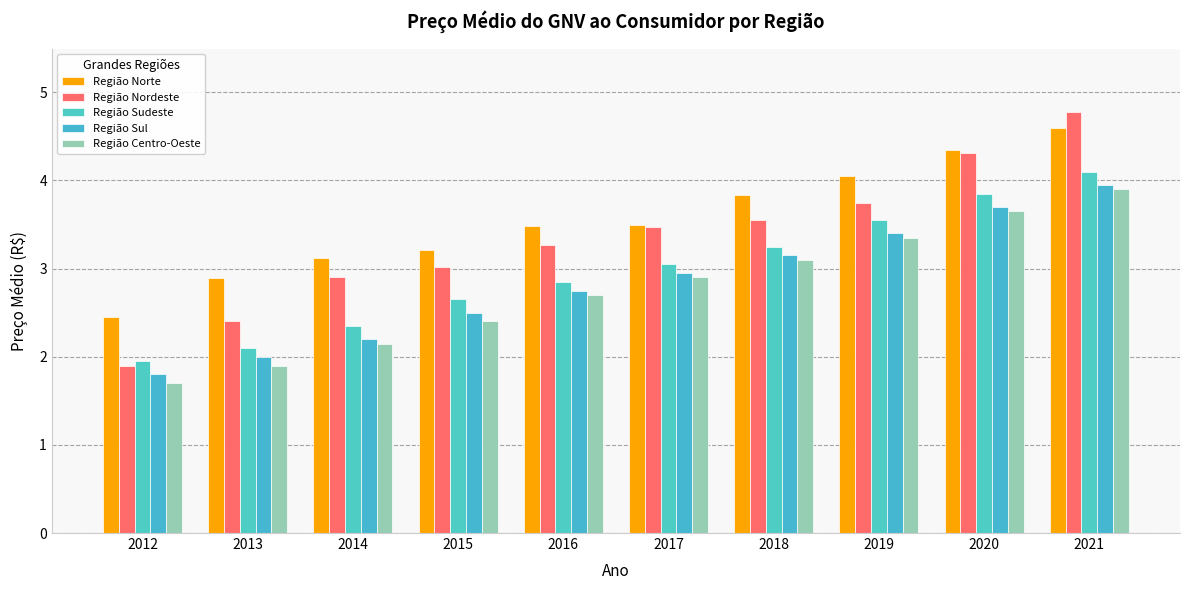

Reading left to right, transcribe all the data shown in this chart.

Região Norte: 2012=2.5	2013=2.9	2014=3.1	2015=3.2	2016=3.5	2017=3.5	2018=3.8	2019=4.0	2020=4.3	2021=4.6
Região Nordeste: 2012=1.9	2013=2.4	2014=2.9	2015=3.0	2016=3.3	2017=3.5	2018=3.5	2019=3.7	2020=4.3	2021=4.8
Região Sudeste: 2012=1.9	2013=2.1	2014=2.4	2015=2.6	2016=2.9	2017=3.0	2018=3.2	2019=3.5	2020=3.9	2021=4.1
Região Sul: 2012=1.8	2013=2.0	2014=2.2	2015=2.5	2016=2.8	2017=3.0	2018=3.1	2019=3.4	2020=3.7	2021=4.0
Região Centro-Oeste: 2012=1.7	2013=1.9	2014=2.1	2015=2.4	2016=2.7	2017=2.9	2018=3.1	2019=3.4	2020=3.6	2021=3.9